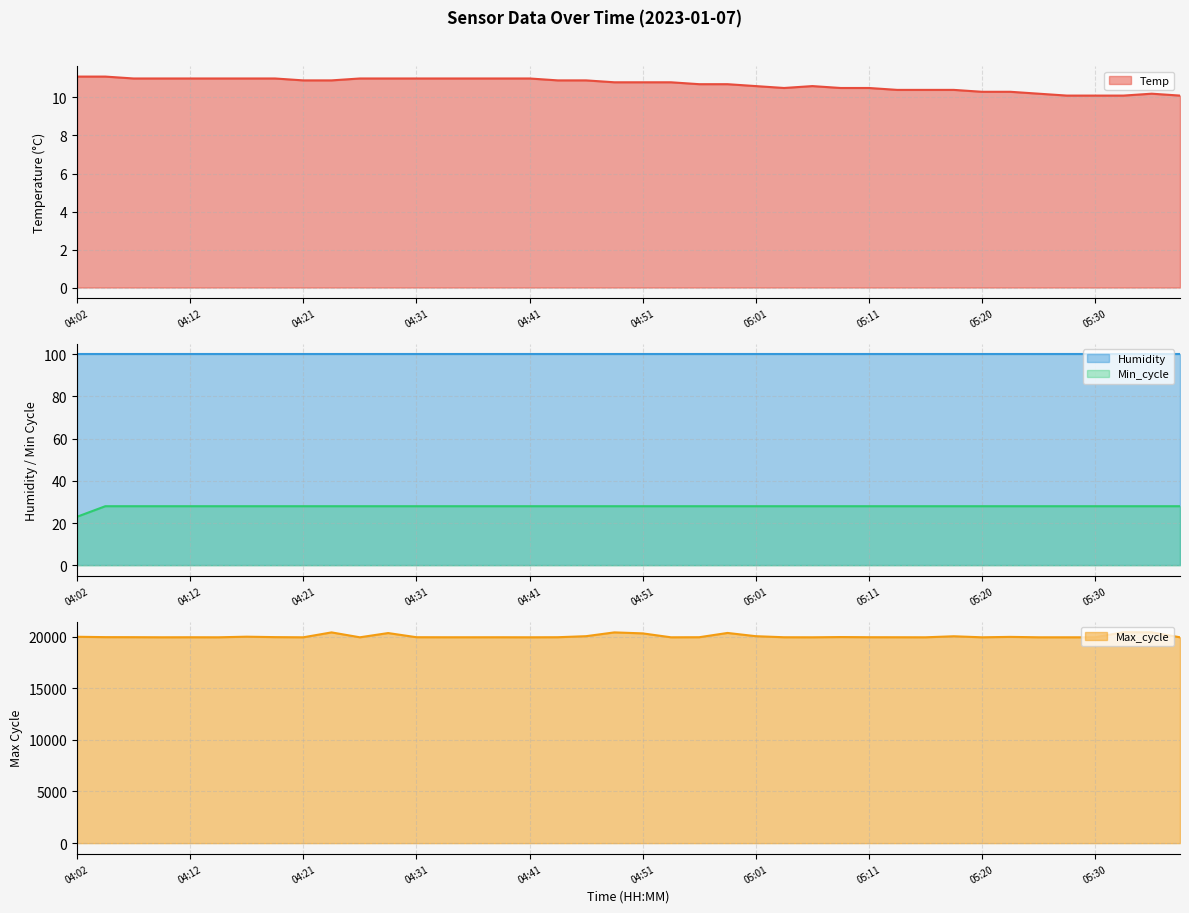

True or false: Temp has a value of 11.0 at 04:12.

True